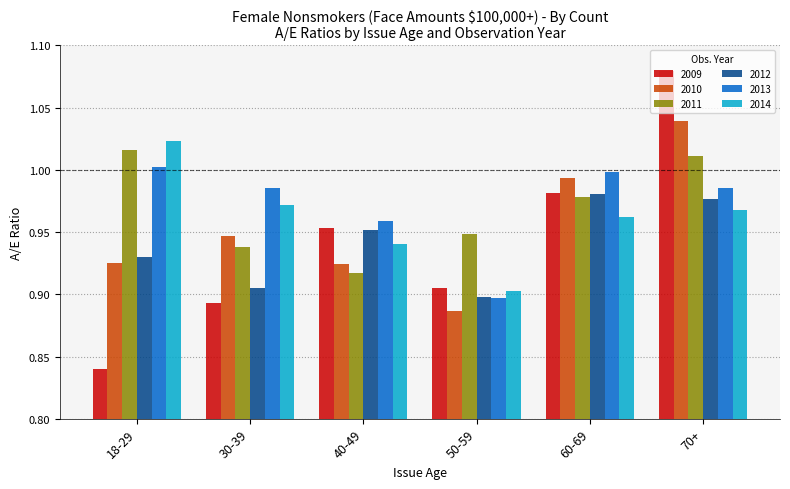

Between 50-59 and 70+, which series saw the biggest shift?

2009